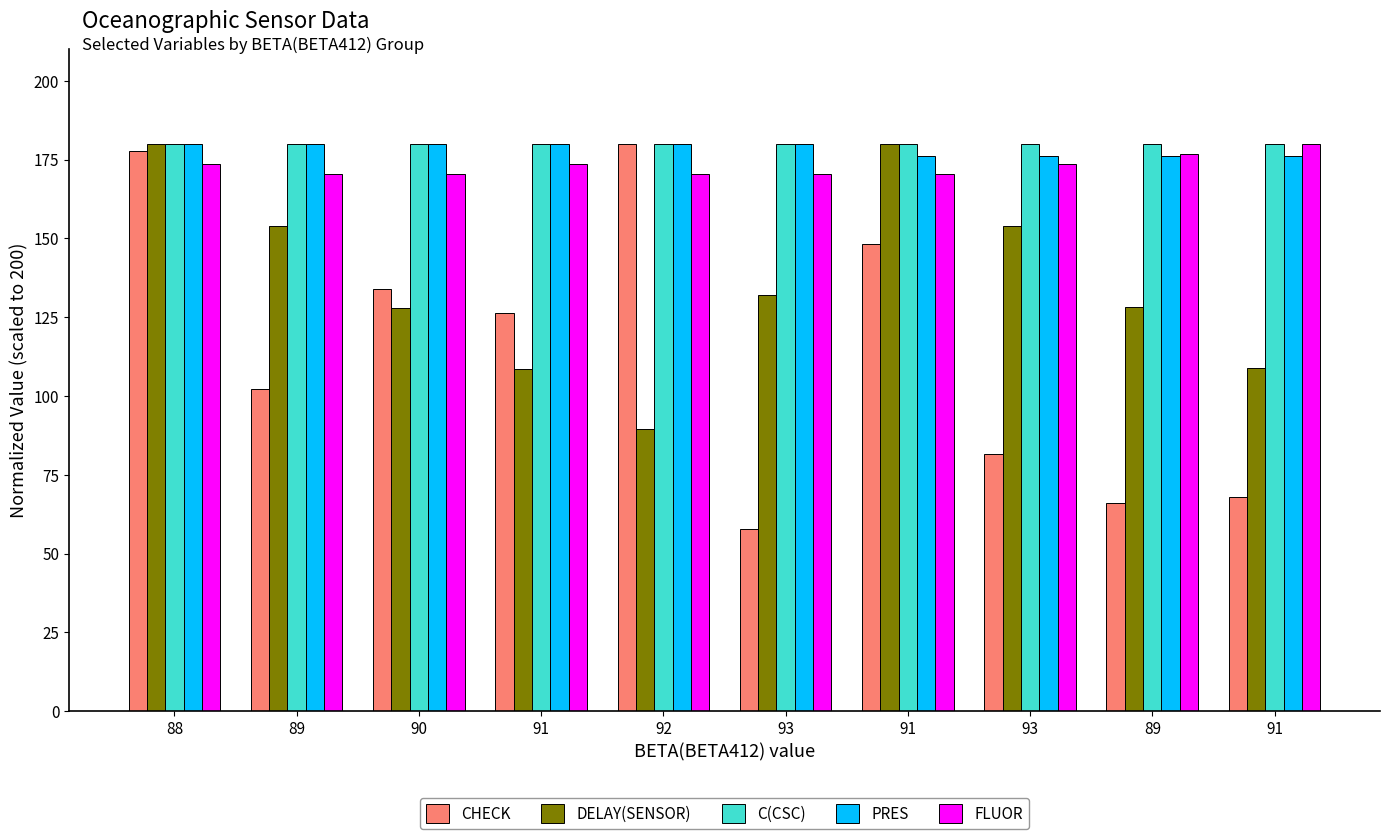

How many bars are there in total?

50